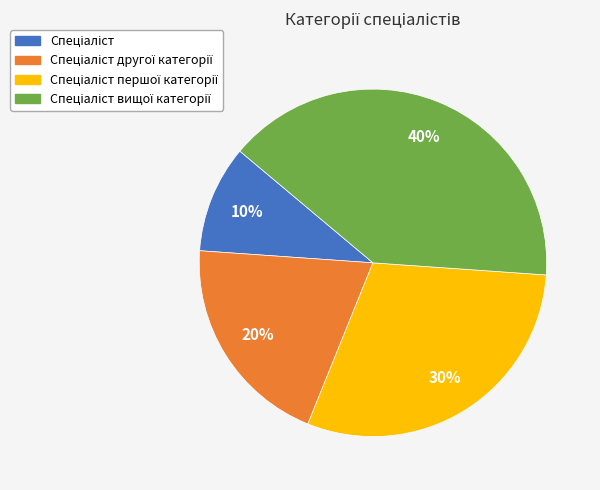

To the nearest percent, what is the difference between the largest and smallest slice percentages?

30%